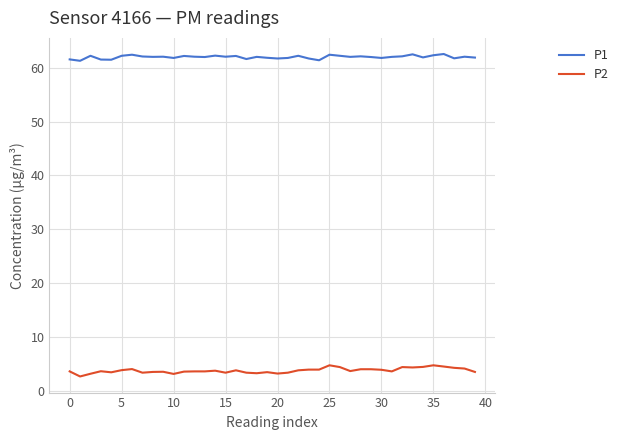

Which series has the widest spread of values?

P2